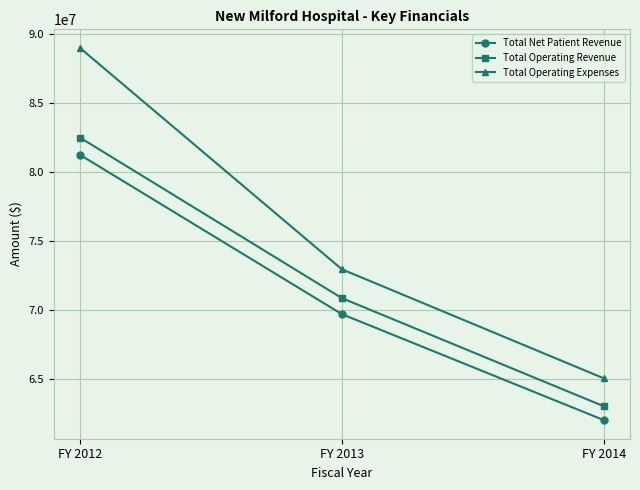

How many lines are shown in the chart?

3